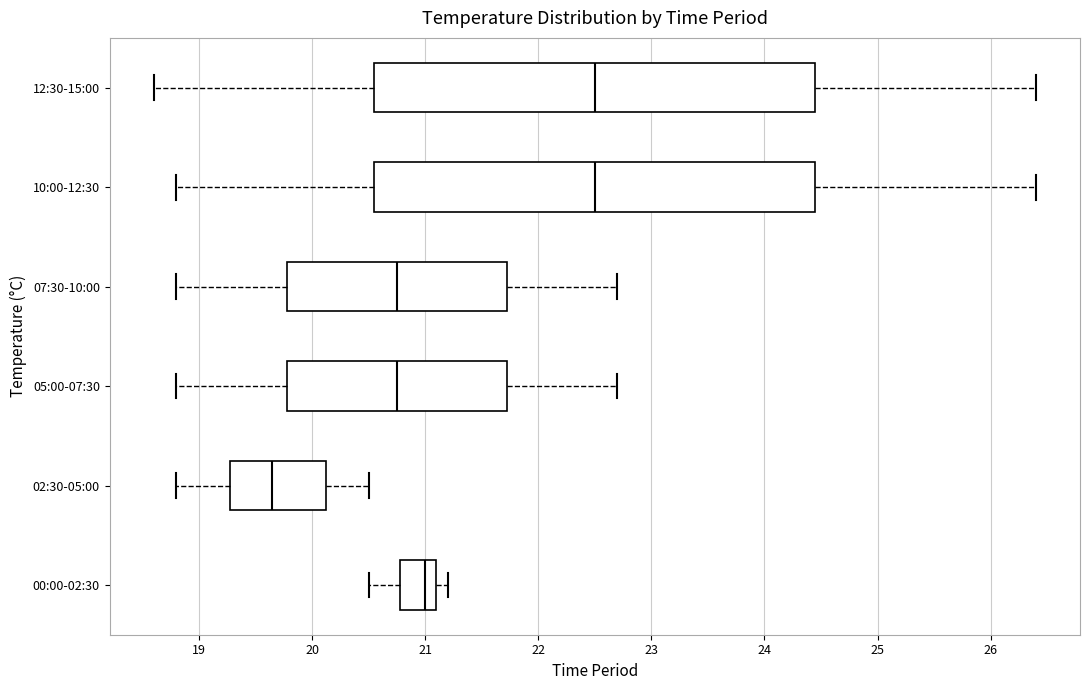

Reading bottom to top, transcribe this box plot: for each box, give where its median line is, the range the box spans, and where its two whiskers end, as read against the x-axis. The values are not printed on the chart, so give them approximately, as read against the axis.

00:00-02:30: median 21.0, box 20.8 to 21.1, whiskers 20.5 to 21.2
02:30-05:00: median 19.7, box 19.3 to 20.1, whiskers 18.8 to 20.5
05:00-07:30: median 20.8, box 19.8 to 21.7, whiskers 18.8 to 22.7
07:30-10:00: median 20.8, box 19.8 to 21.7, whiskers 18.8 to 22.7
10:00-12:30: median 22.5, box 20.6 to 24.5, whiskers 18.8 to 26.4
12:30-15:00: median 22.5, box 20.6 to 24.5, whiskers 18.6 to 26.4